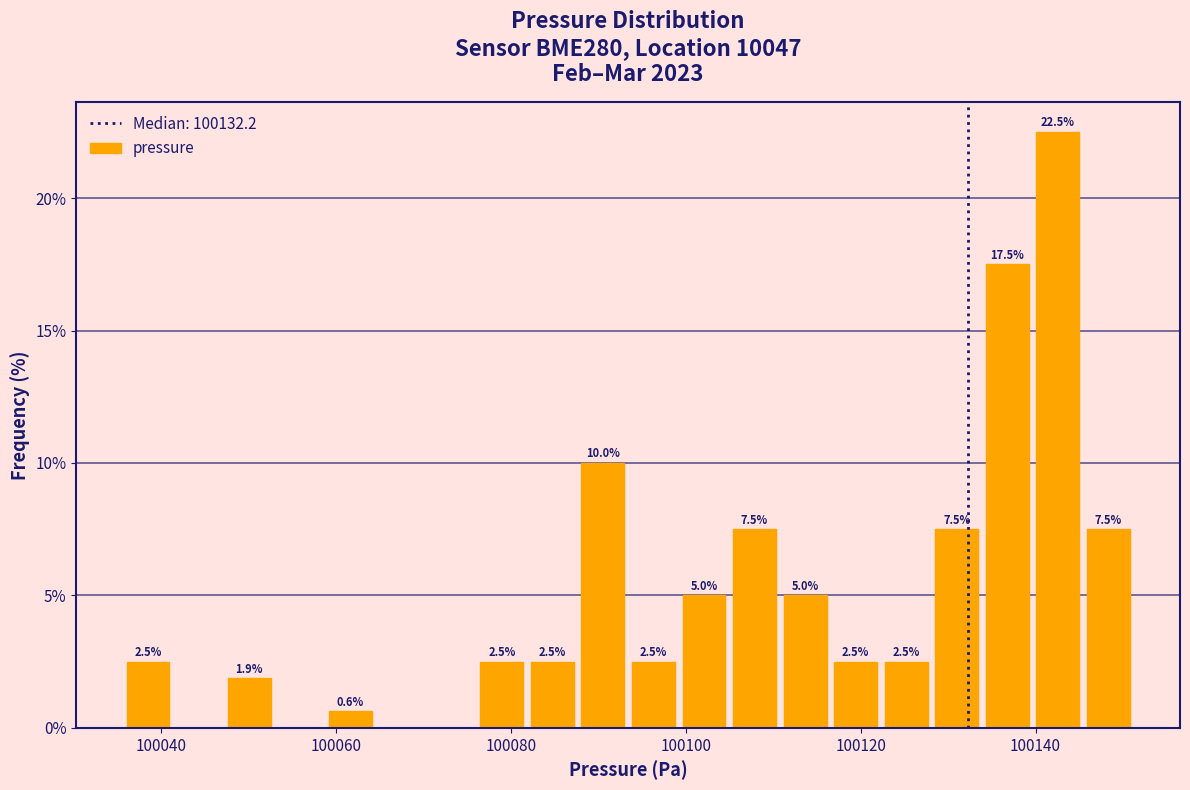

Around what value on the x-axis is the tallest bar? Give the approximate position of its centre, as read against the axis.

100142